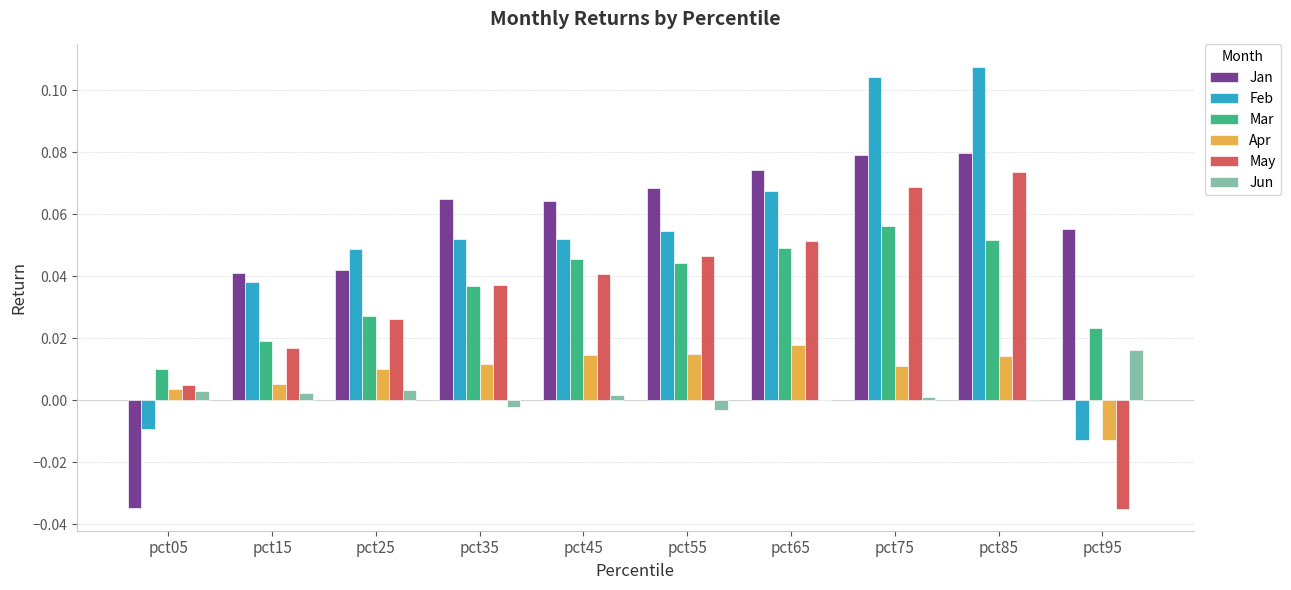

Are the bars grouped side by side (vs. stacked)?

Yes